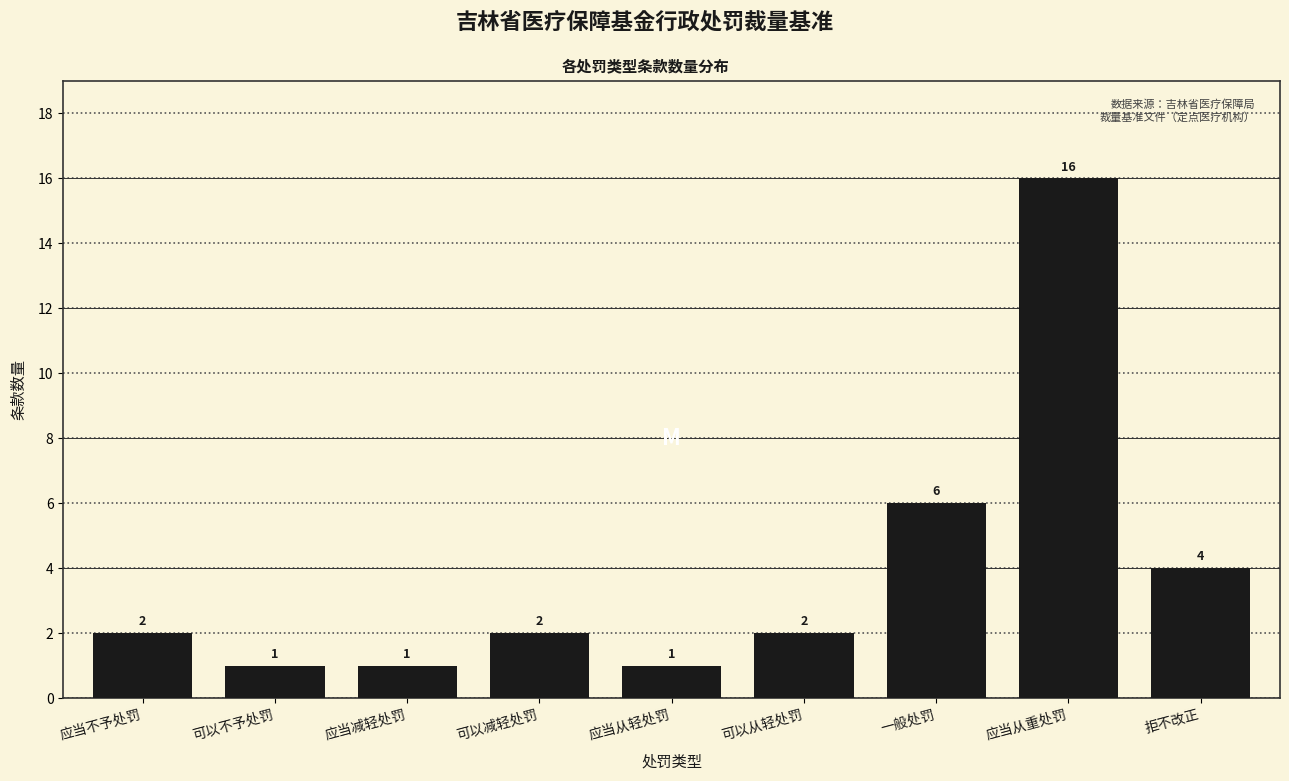

Reading right to left, extract all data points from this chart.

拒不改正=4	应当从重处罚=16	一般处罚=6	可以从轻处罚=2	应当从轻处罚=1	可以减轻处罚=2	应当减轻处罚=1	可以不予处罚=1	应当不予处罚=2